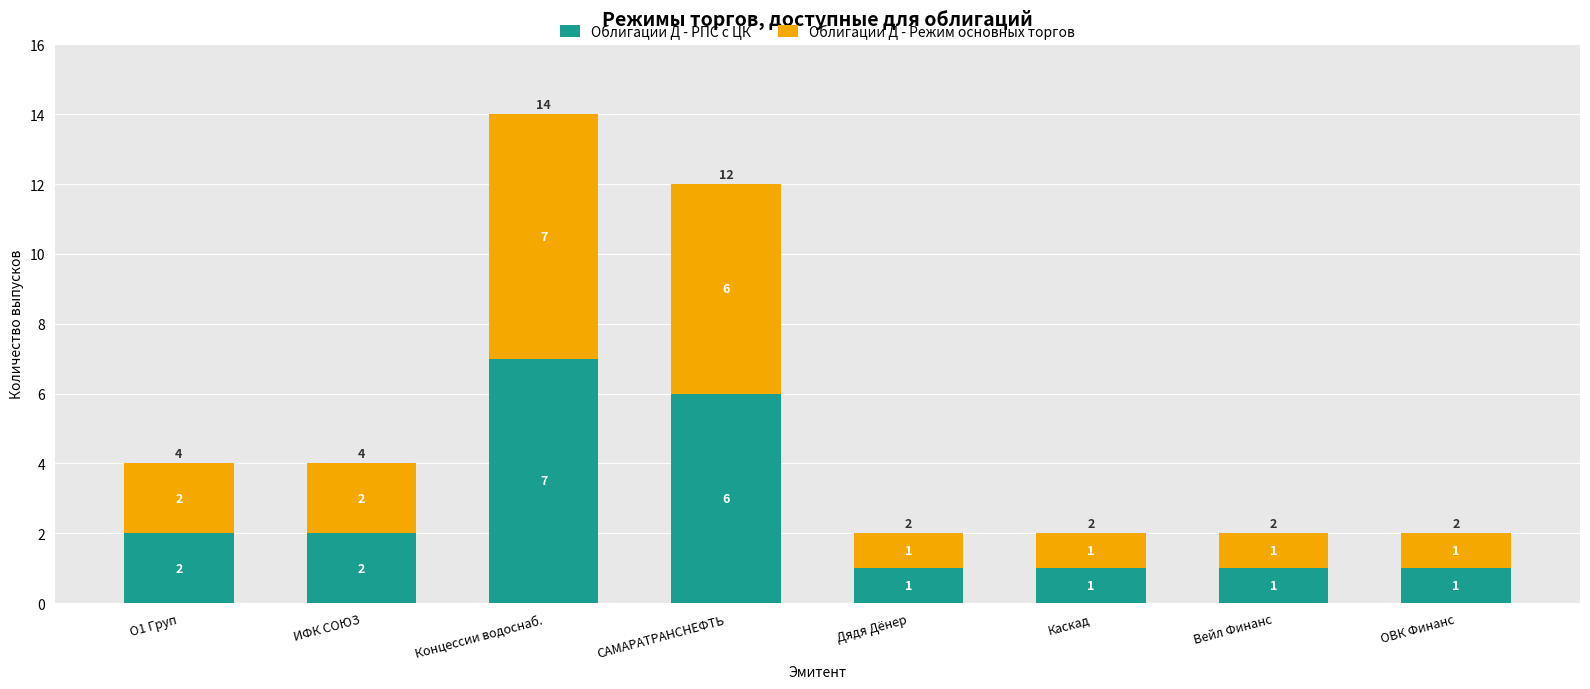

The Облигации Д - РПС с ЦК series shows 2 at ОВК Финанс. True or false?

False